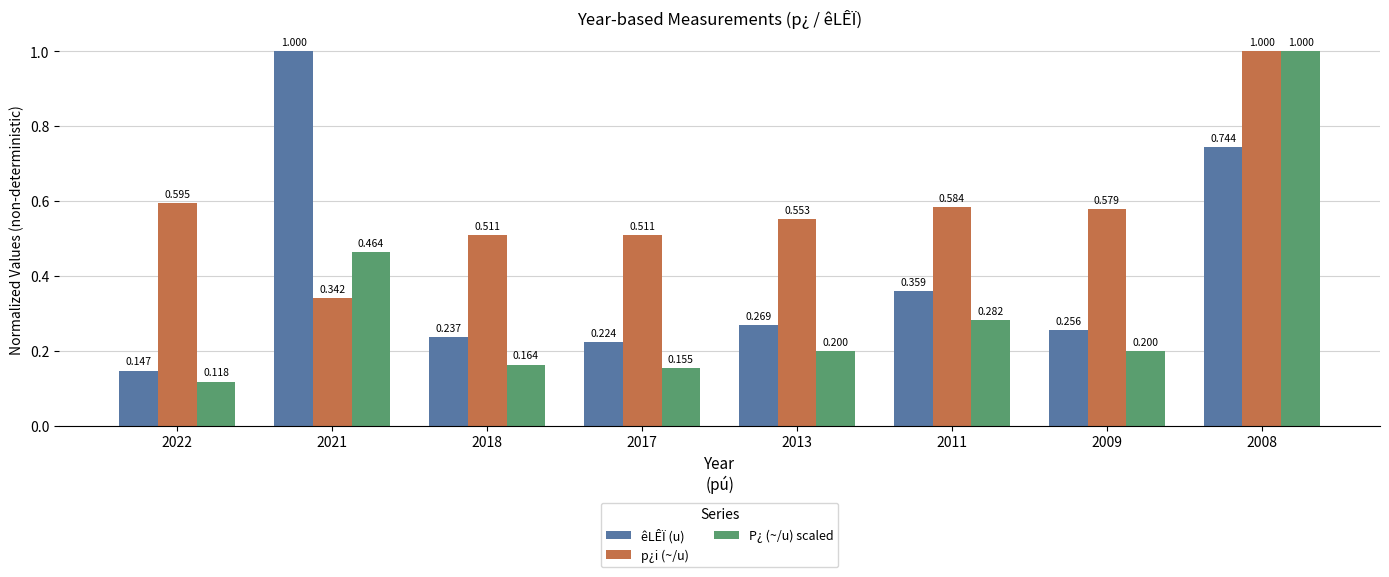

What is the maximum value shown in the chart?

1.0